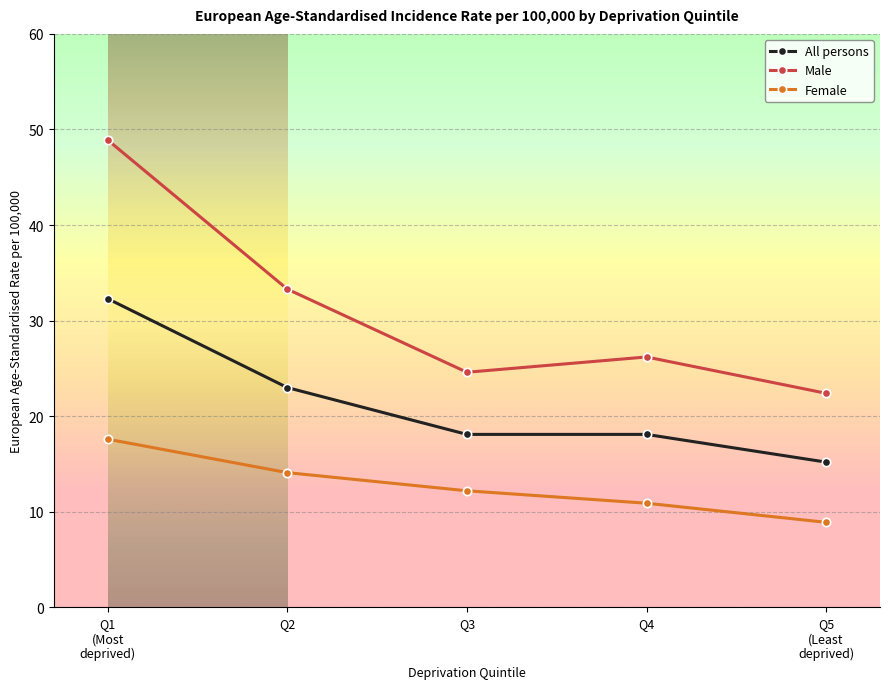

Reading left to right, what are all the values shown in this chart?

All persons: Q1
(Most
deprived)=32.3	Q2=23.0	Q3=18.1	Q4=18.1	Q5
(Least
deprived)=15.2
Male: Q1
(Most
deprived)=48.9	Q2=33.3	Q3=24.6	Q4=26.2	Q5
(Least
deprived)=22.4
Female: Q1
(Most
deprived)=17.6	Q2=14.1	Q3=12.2	Q4=10.9	Q5
(Least
deprived)=8.9